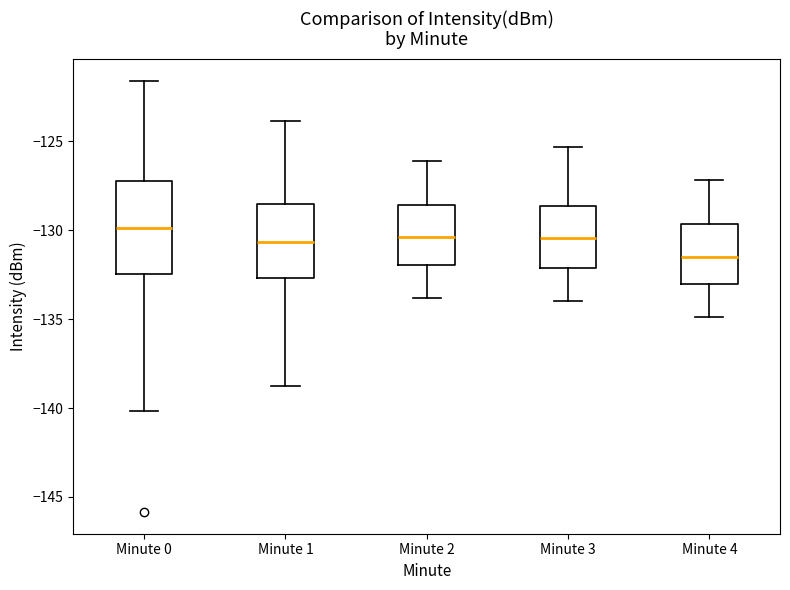

Where is the lower edge of the box for Minute 3 on the y-axis? The values are not printed on the chart, so give them approximately, as read against the axis.

-132.0